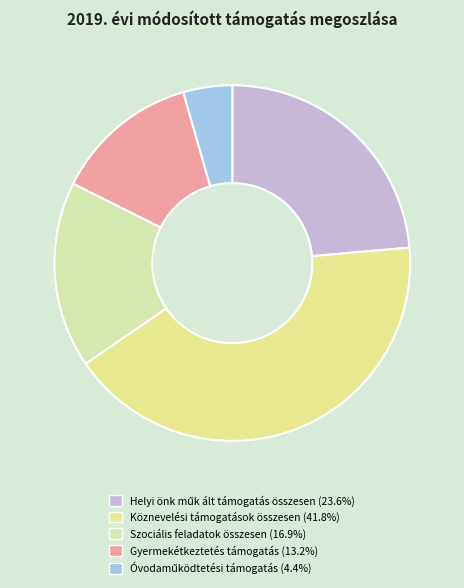

How many segments does this pie chart have?

5